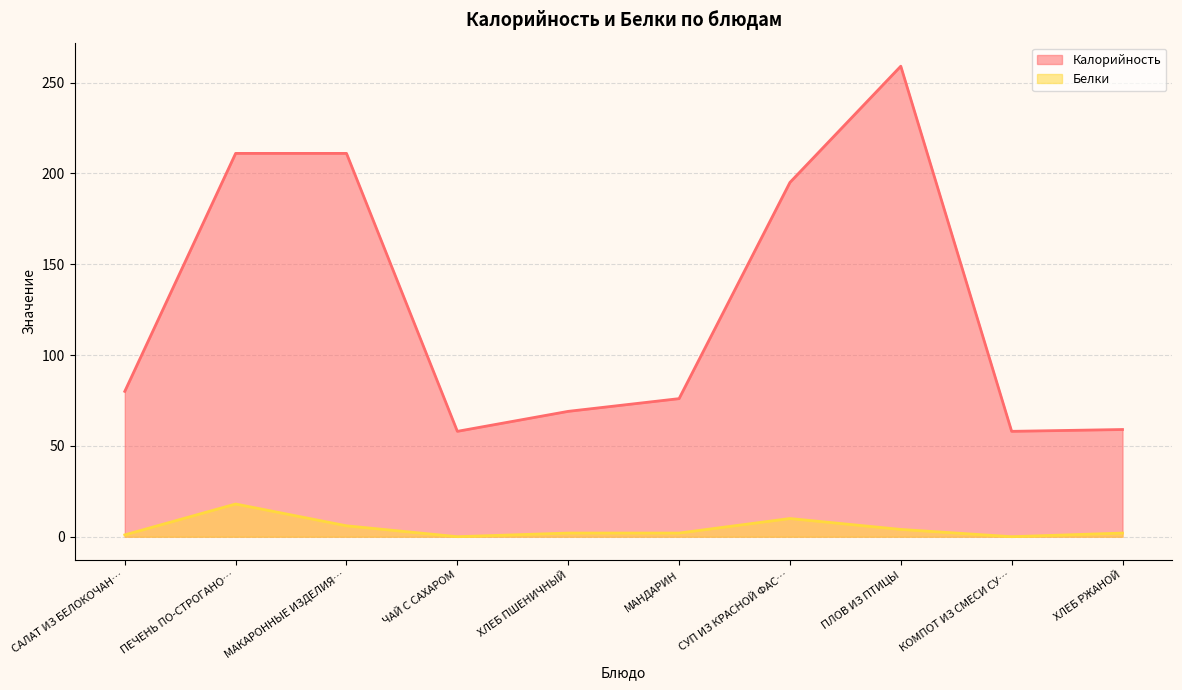

The value of Калорийность at МАНДАРИН is 76. True or false?

True